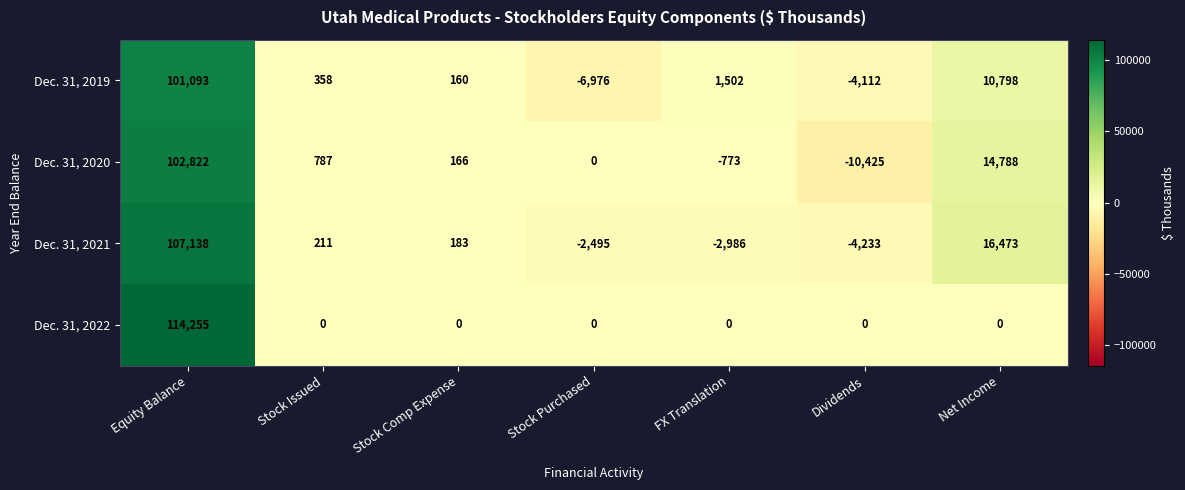

Reading left to right, extract all data points from this chart.

Dec. 31, 2019: Equity Balance=101093	Stock Issued=358	Stock Comp Expense=160	Stock Purchased=-6976	FX Translation=1502	Dividends=-4112	Net Income=10798
Dec. 31, 2020: Equity Balance=102822	Stock Issued=787	Stock Comp Expense=166	Stock Purchased=0	FX Translation=-773	Dividends=-10425	Net Income=14788
Dec. 31, 2021: Equity Balance=107138	Stock Issued=211	Stock Comp Expense=183	Stock Purchased=-2495	FX Translation=-2986	Dividends=-4233	Net Income=16473
Dec. 31, 2022: Equity Balance=114255	Stock Issued=0	Stock Comp Expense=0	Stock Purchased=0	FX Translation=0	Dividends=0	Net Income=0